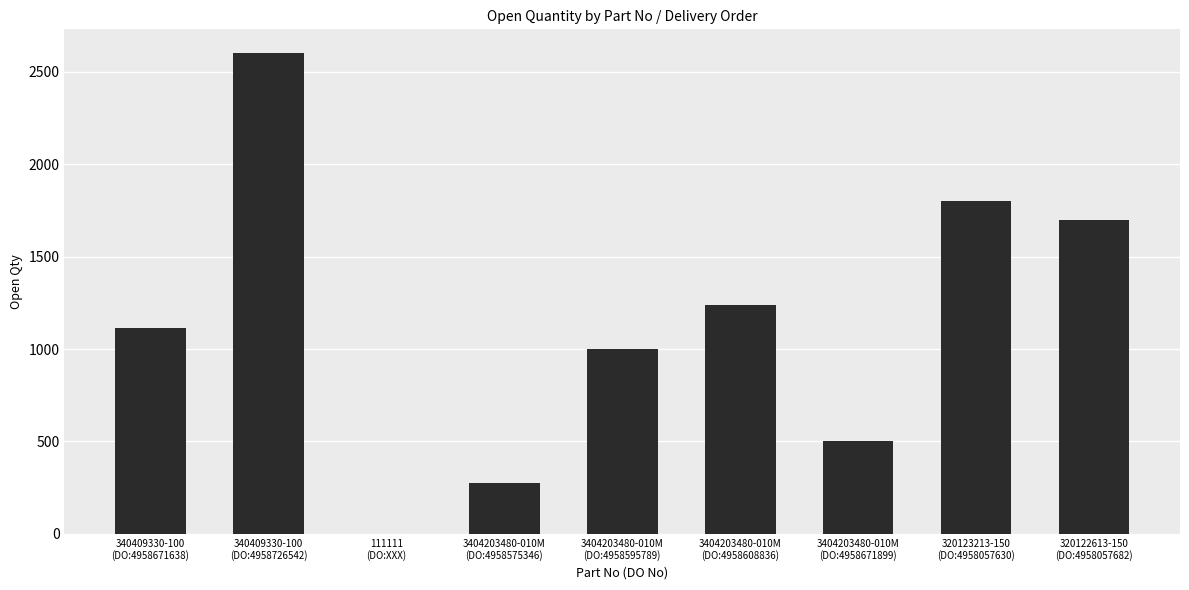

What is the approximate value at 320122613-150
(DO:4958057682)?

1700